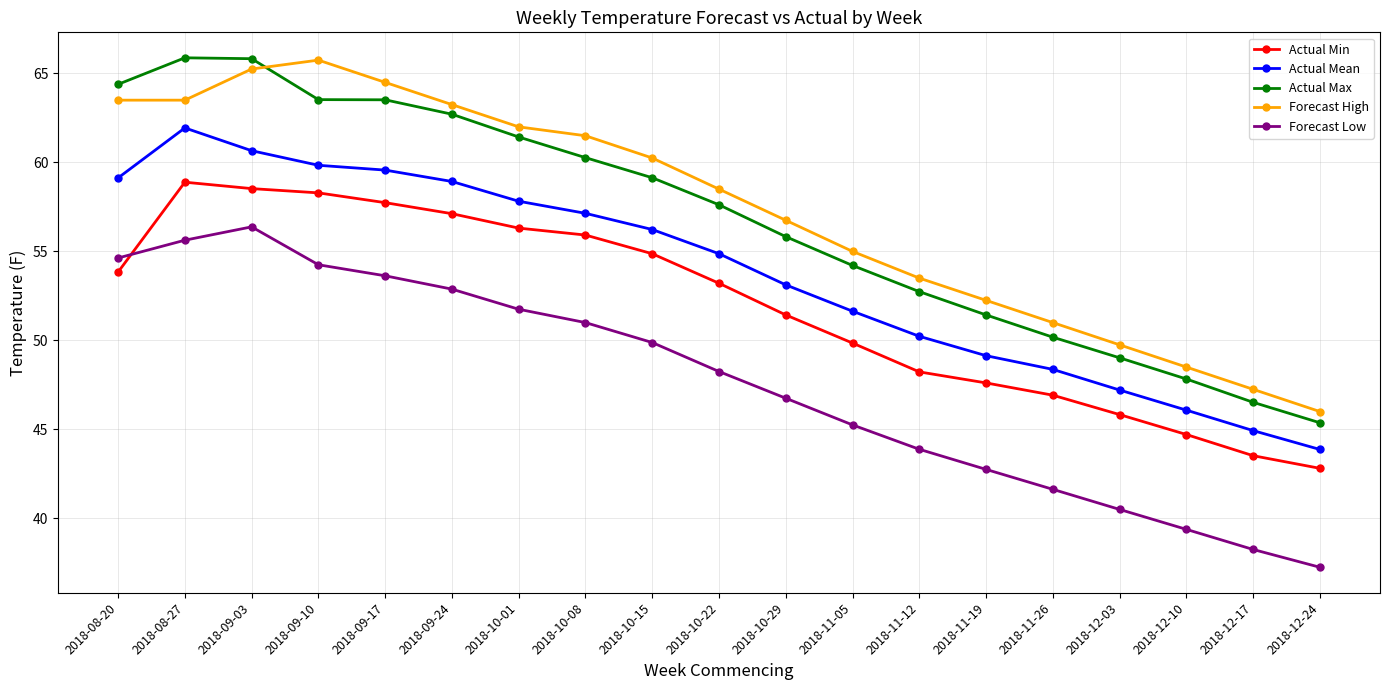

Is the value of Actual Max at 2018-10-29 greater than the value of Forecast High at 2018-11-19?

Yes